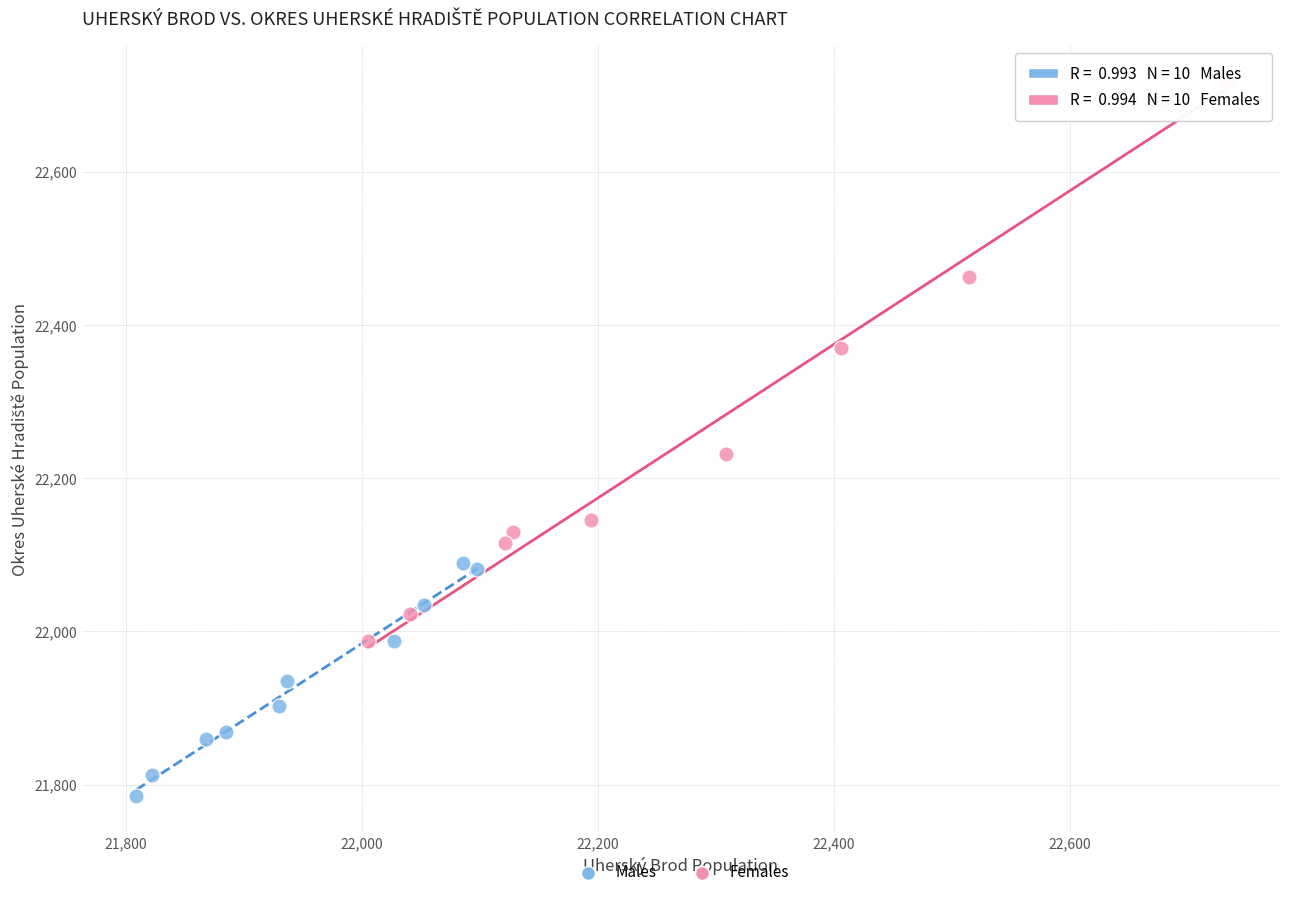

Which series contains the lowest Y value?

Males